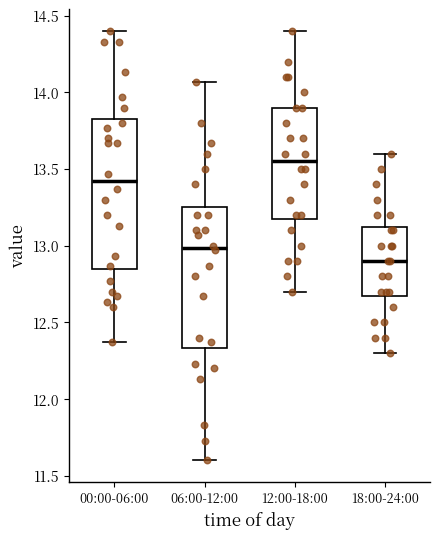

Which box's median line is the lowest?

18:00-24:00